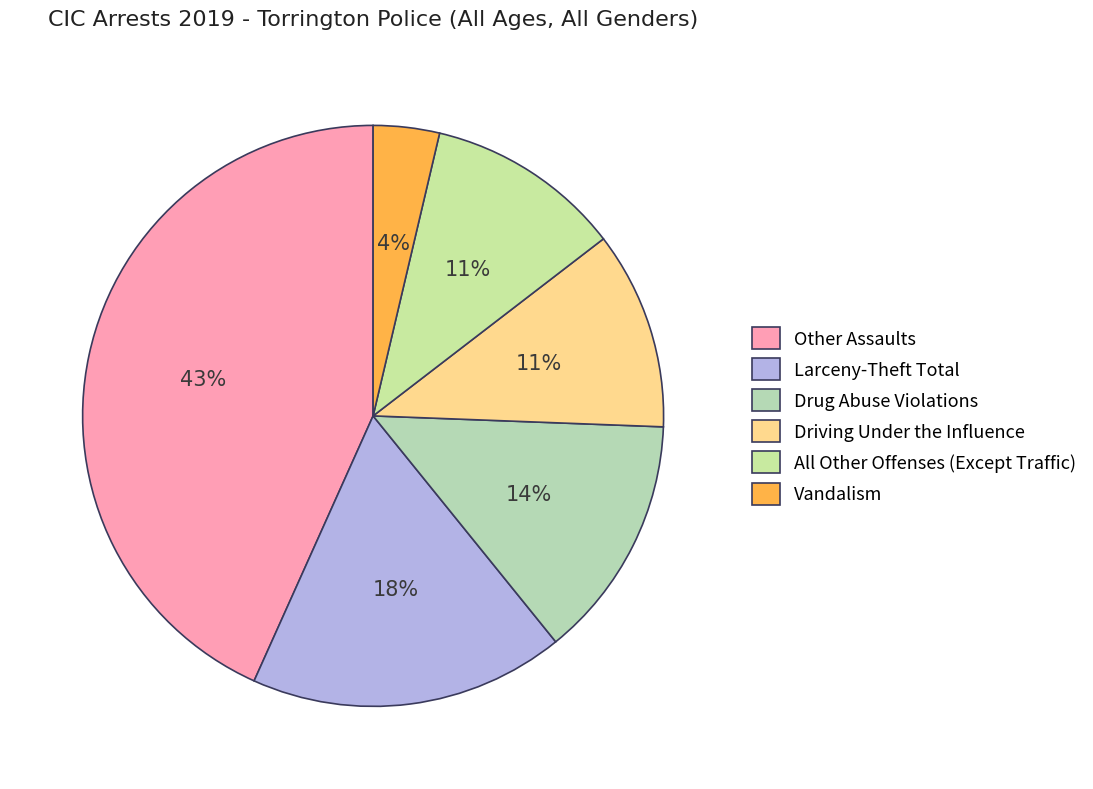

Which has a higher value, Drug Abuse Violations or Driving Under the Influence?

Drug Abuse Violations